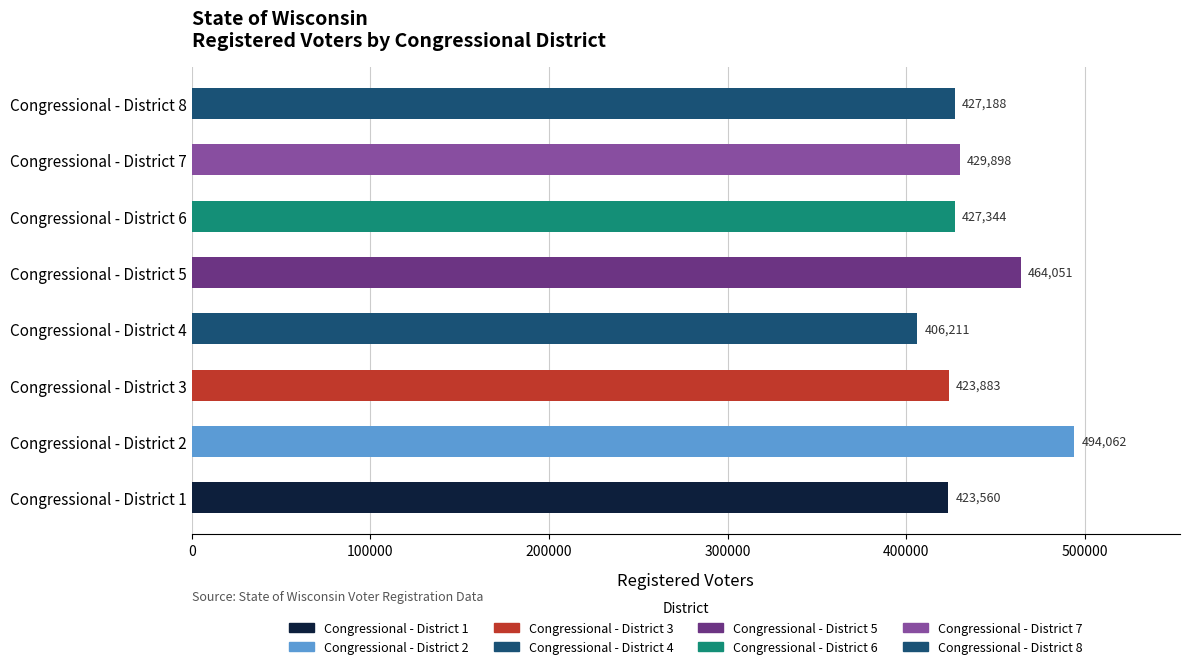

Reading bottom to top, transcribe all the data shown in this chart.

Congressional - District 1=423560	Congressional - District 2=494062	Congressional - District 3=423883	Congressional - District 4=406211	Congressional - District 5=464051	Congressional - District 6=427344	Congressional - District 7=429898	Congressional - District 8=427188